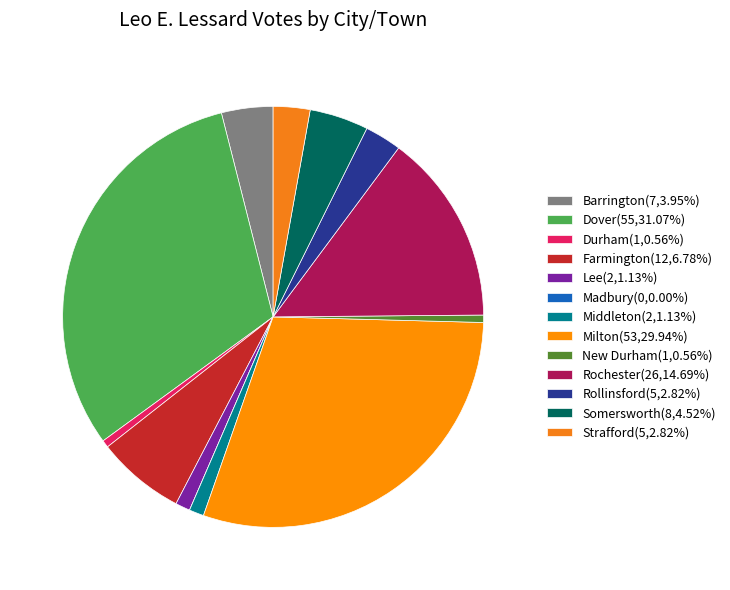

What is the ratio of the value at Rochester to the value at Farmington?

2.2